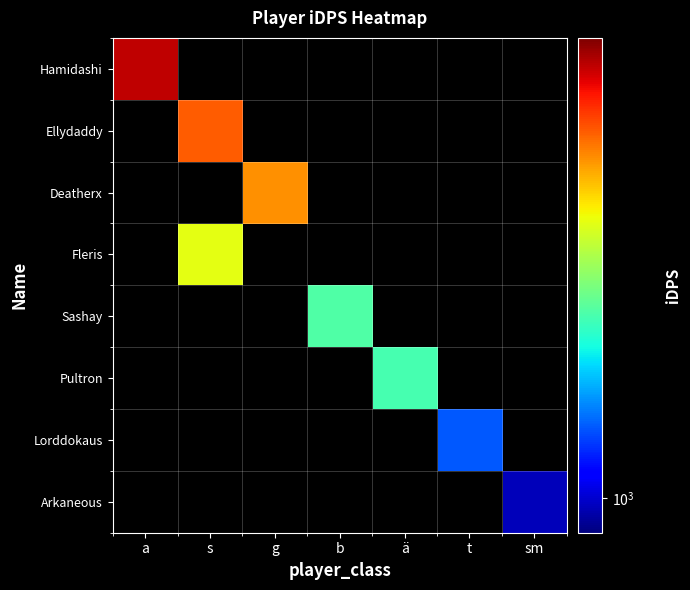

What is the smallest value displayed?

975.4